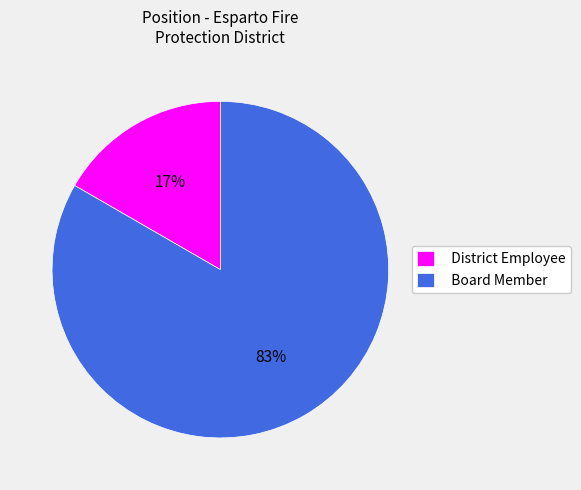

To the nearest percent, what is the average slice percentage?

50%